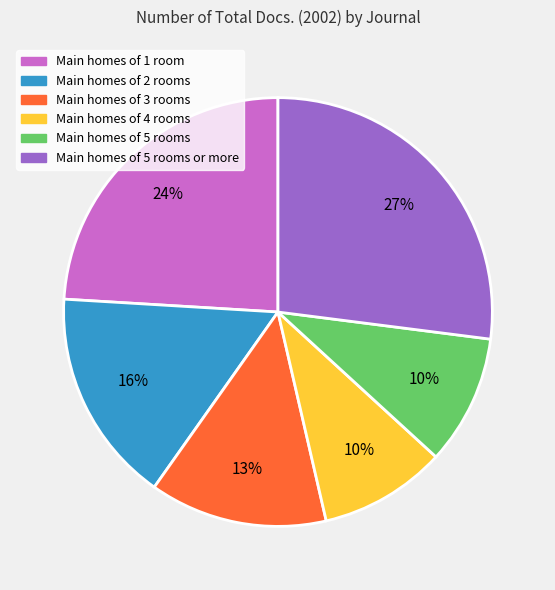

Is there a majority slice in this chart?

No